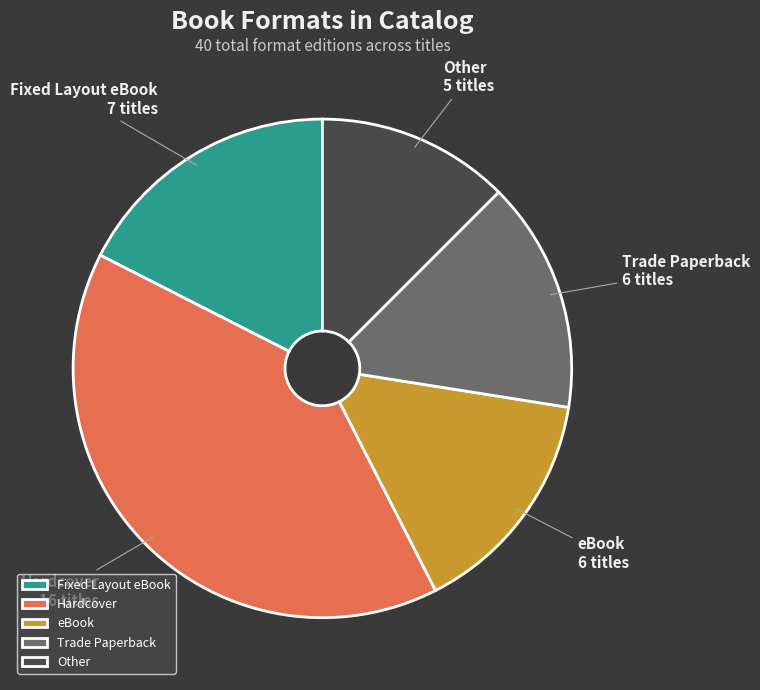

Combined, do Hardcover and Fixed Layout eBook account for over 50%?

Yes